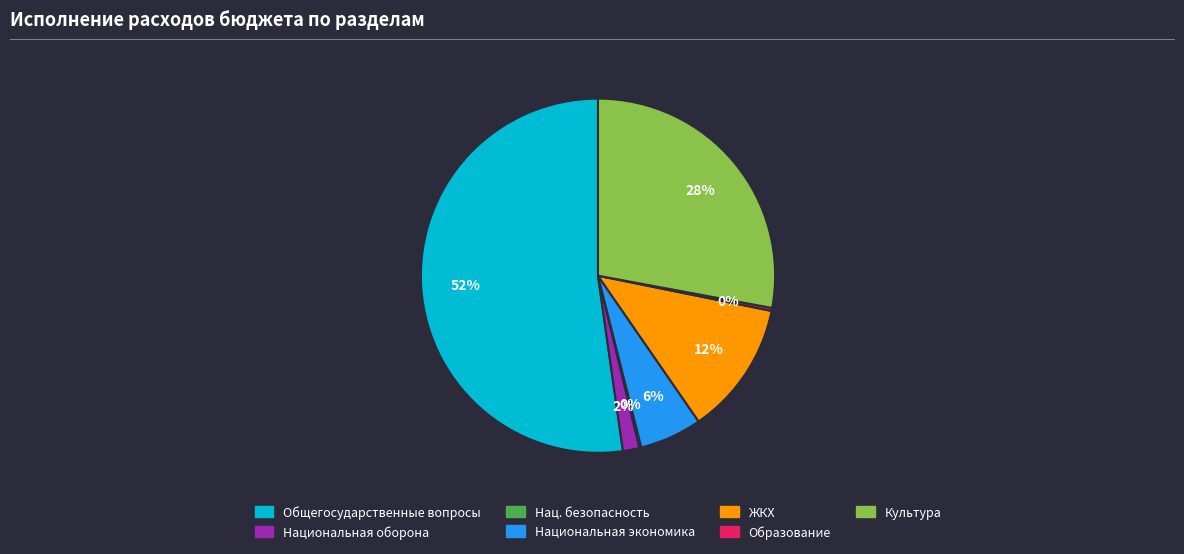

What percentage is the Культура slice, to the nearest percent?

28%